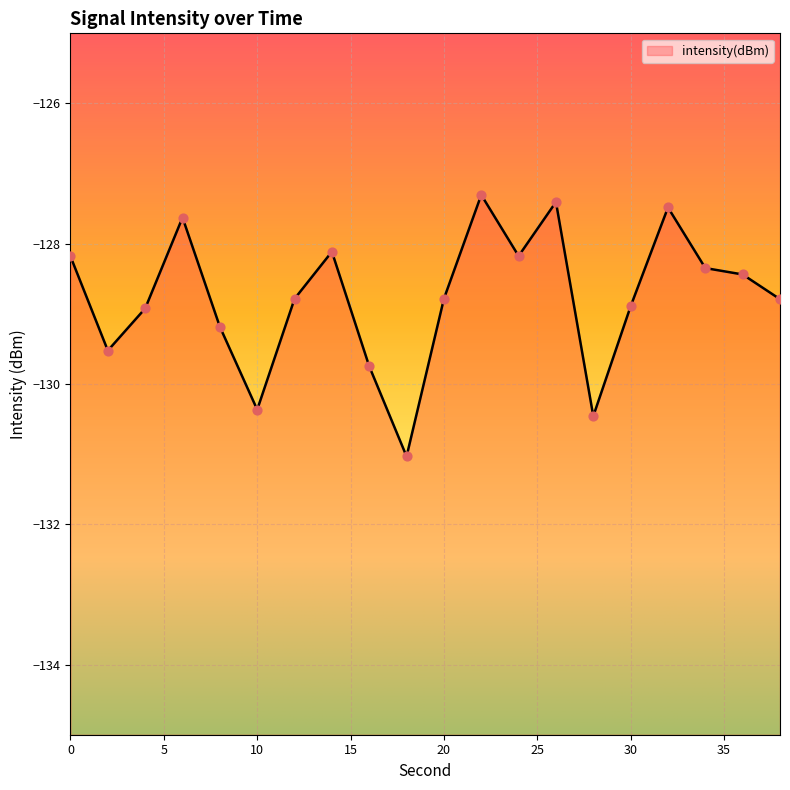

What is the change in value from 16 to 20?

+1.0